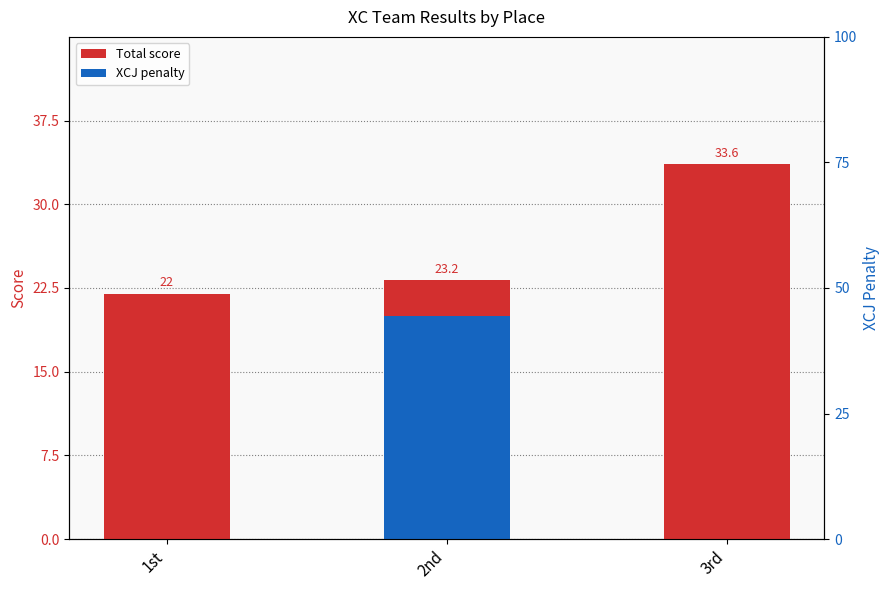

How many positive values does the XCJ series have?

1